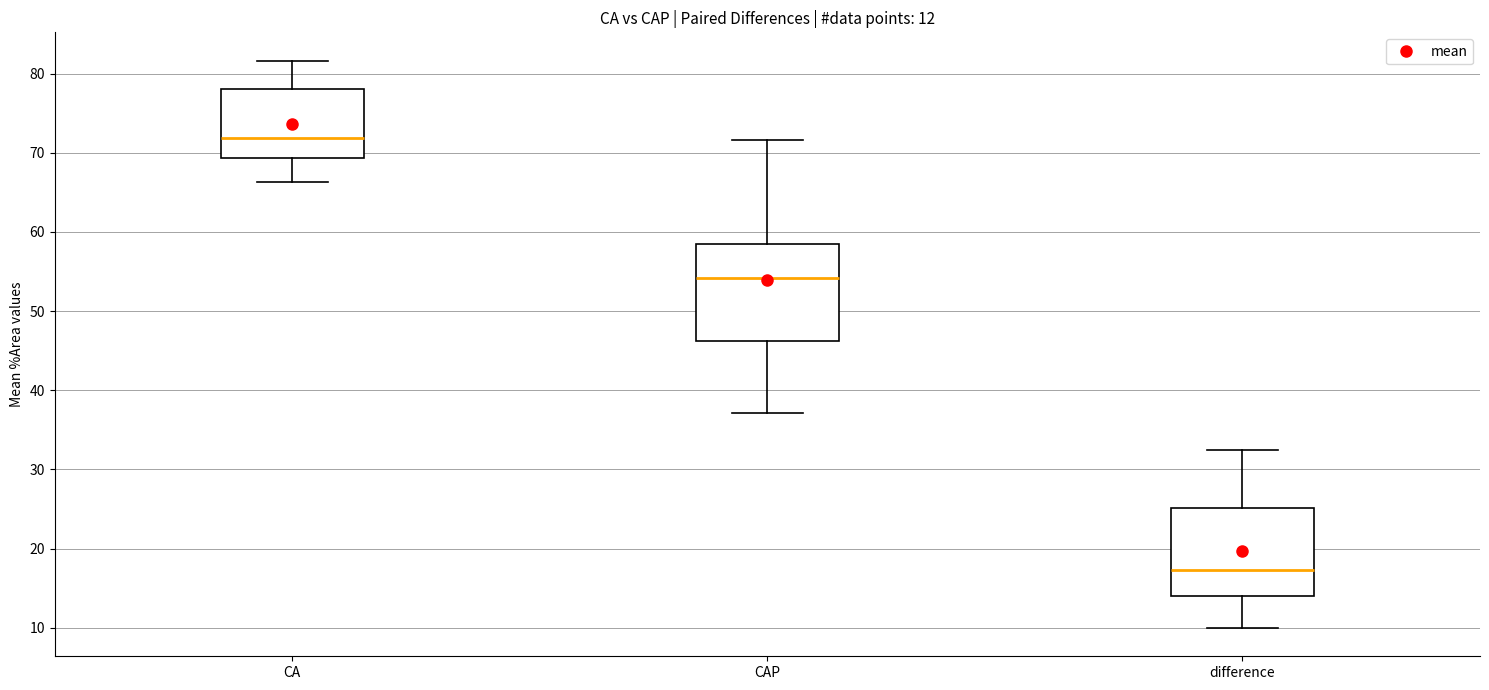

Reading left to right, transcribe this box plot: for each box, give where its median line is, the range the box spans, and where its two whiskers end, as read against the y-axis. The values are not printed on the chart, so give them approximately, as read against the axis.

CA: median 72, box 69 to 78, whiskers 66 to 82
CAP: median 54, box 46 to 59, whiskers 37 to 72
difference: median 17, box 14 to 25, whiskers 10 to 32